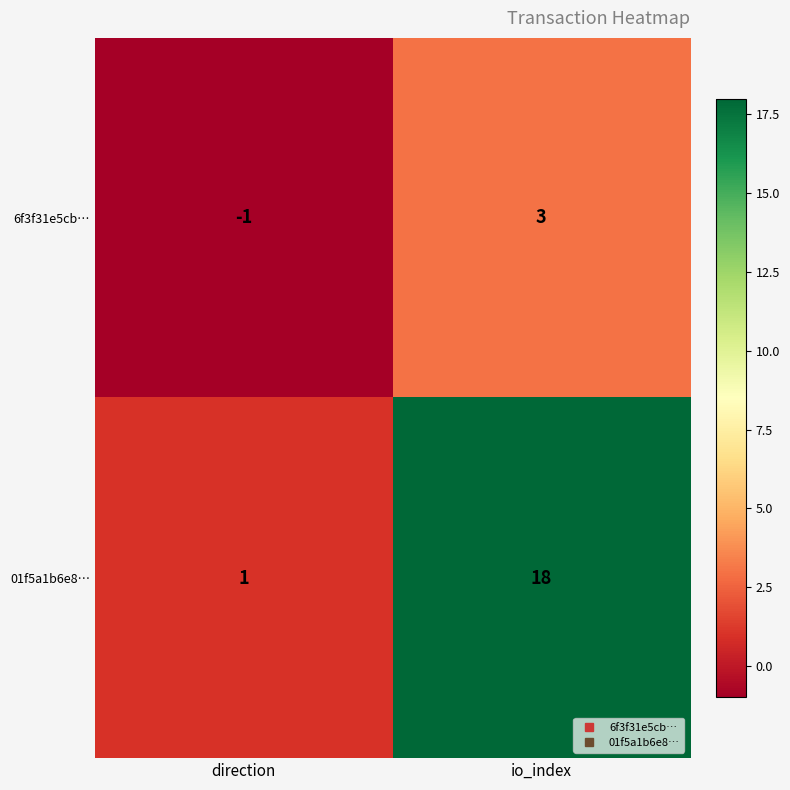

What is the sum of all 01f5a1b6e8… values?

19